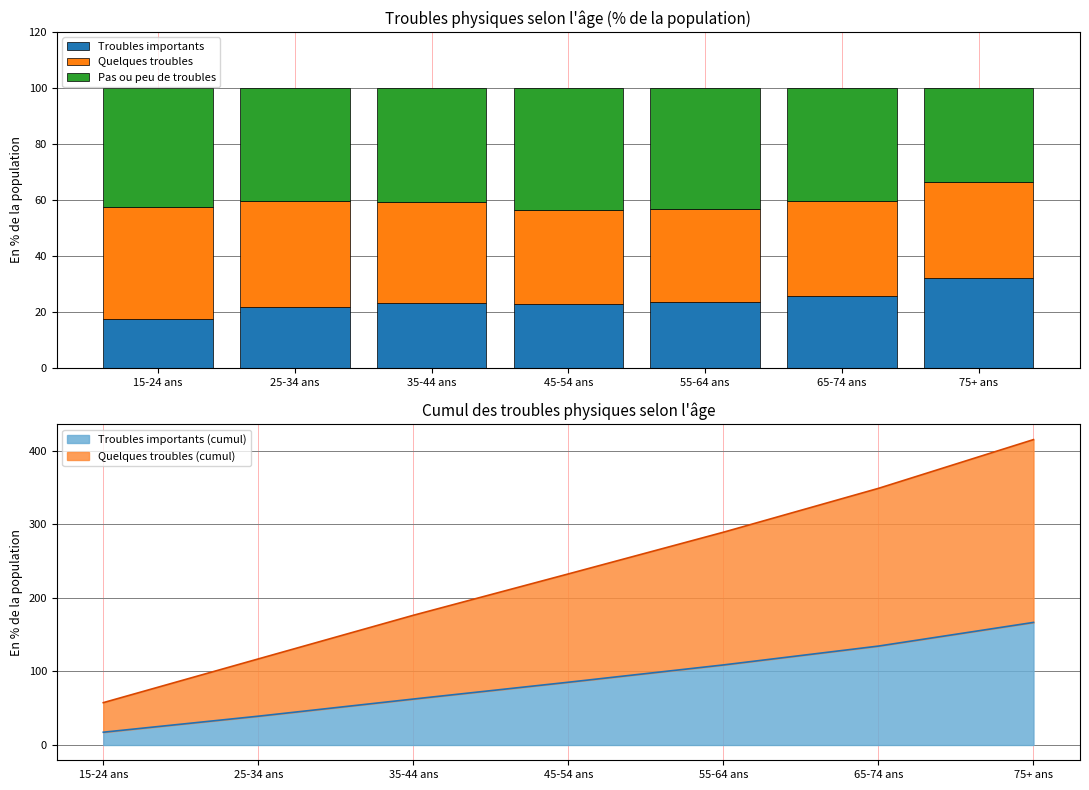

What is the difference between the second highest and minimum values in the Pas ou peu de troubles series?

9.6